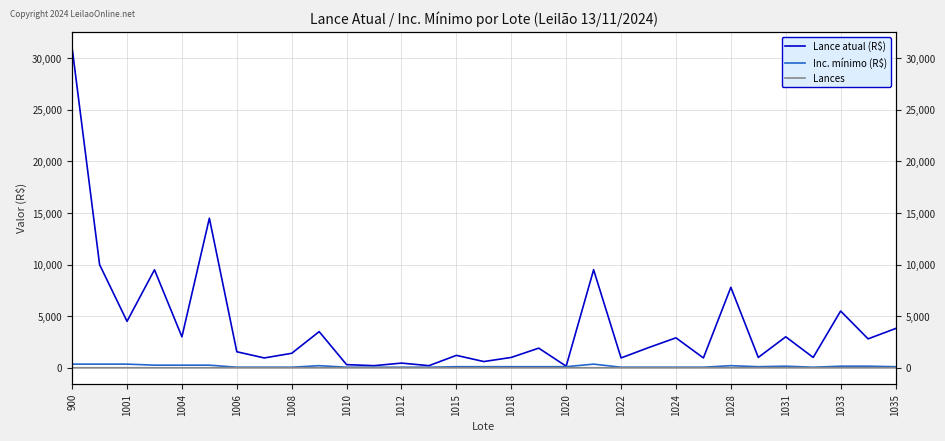

What is the difference between the maximum and minimum values in the Lances series?

1